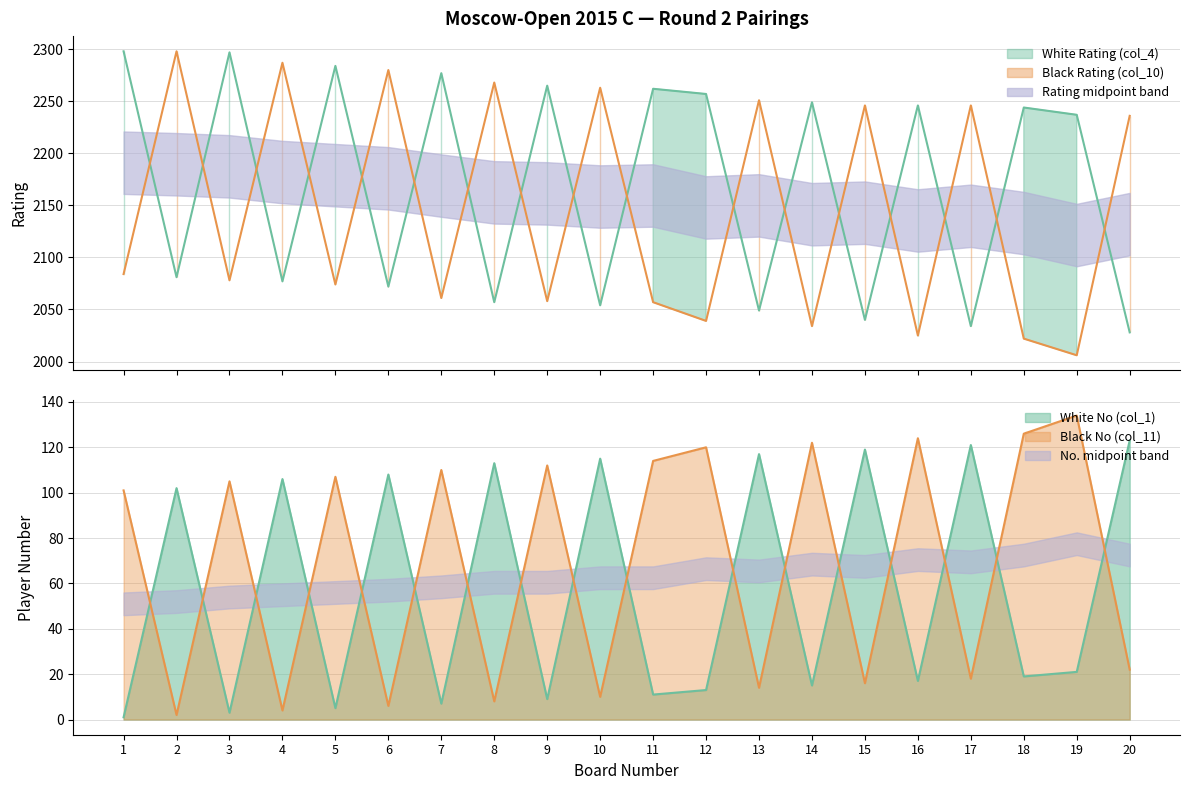

At which label is Black No (col_11) closest to 68?

1